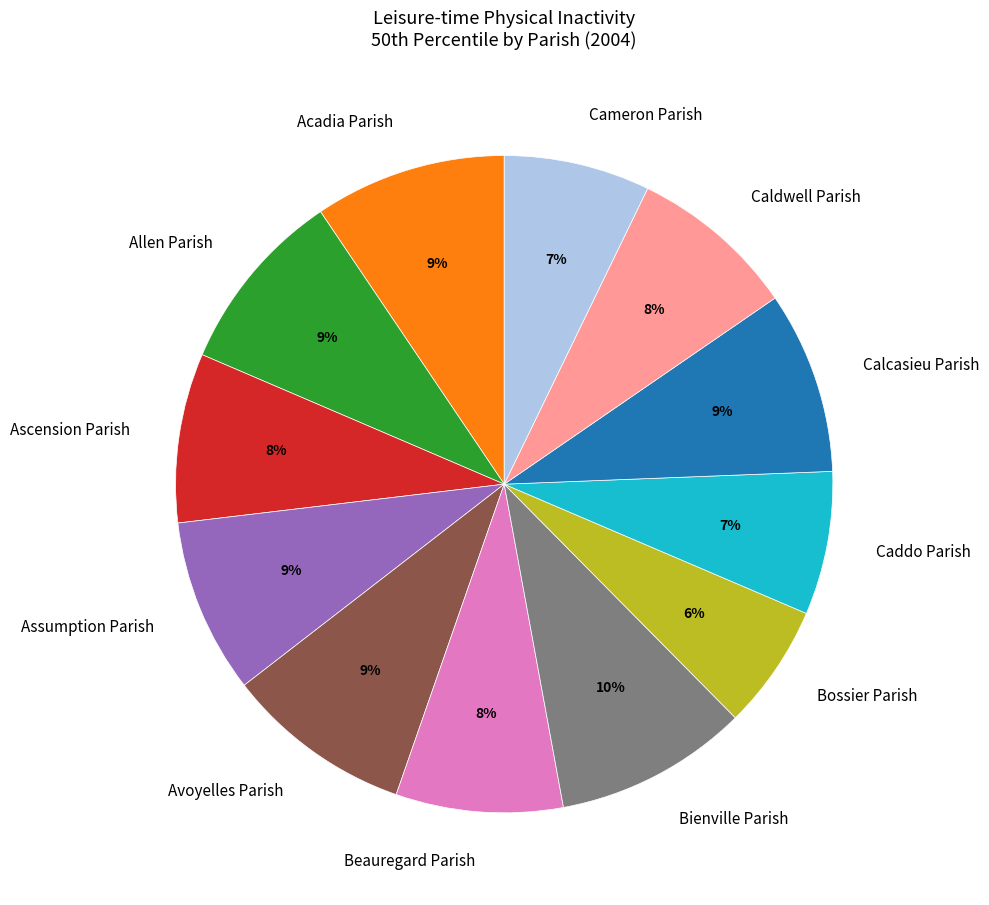

Does any single category account for the majority?

No